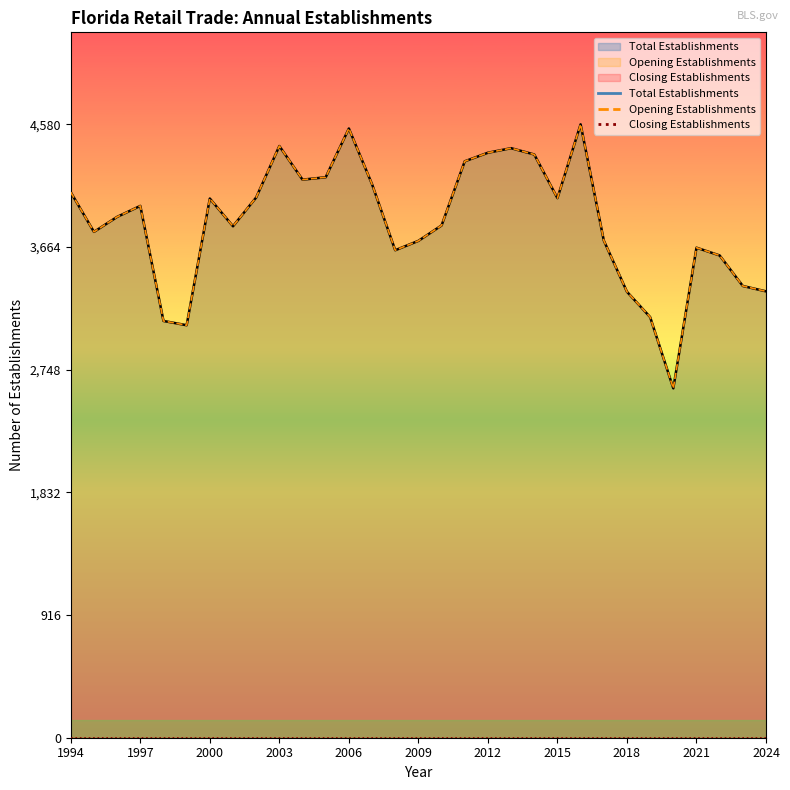

Which series changed the most between 2000 and 2018?

Total Establishments